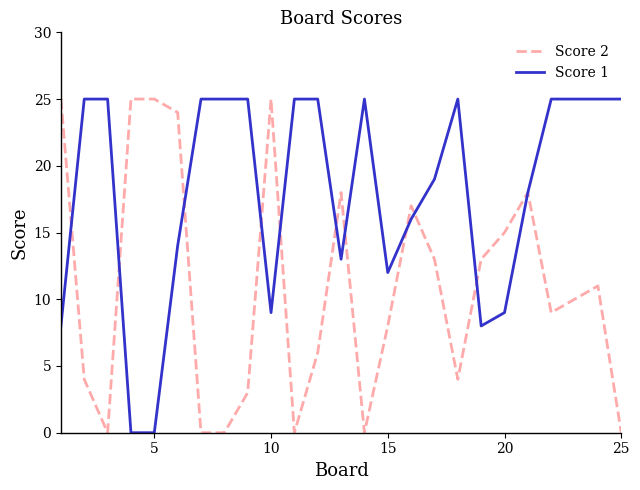

List the series in order of their overall mean, highest first.

Score 1, Score 2